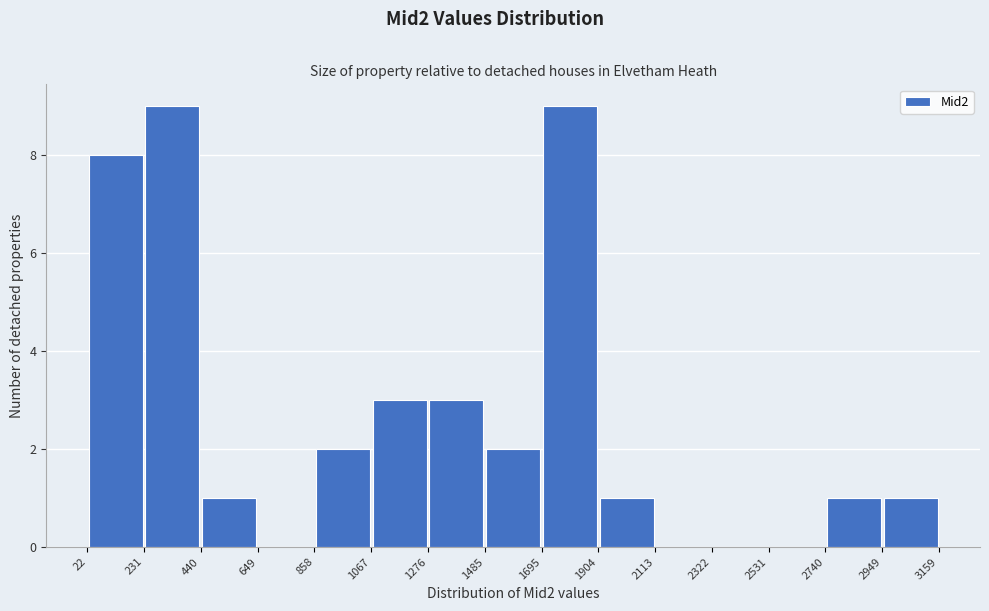

Reading left to right, transcribe this chart: for each bar, give the range it covers on the x-axis and its height. The values are not printed on the chart, so give them approximately, as read against the axis.

22 to 231: 8
231 to 440: 9
440 to 649: 1
649 to 858: 0
858 to 1067: 2
1067 to 1276: 3
1276 to 1485: 3
1485 to 1695: 2
1695 to 1904: 9
1904 to 2113: 1
2113 to 2322: 0
2322 to 2531: 0
2531 to 2740: 0
2740 to 2949: 1
2949 to 3159: 1